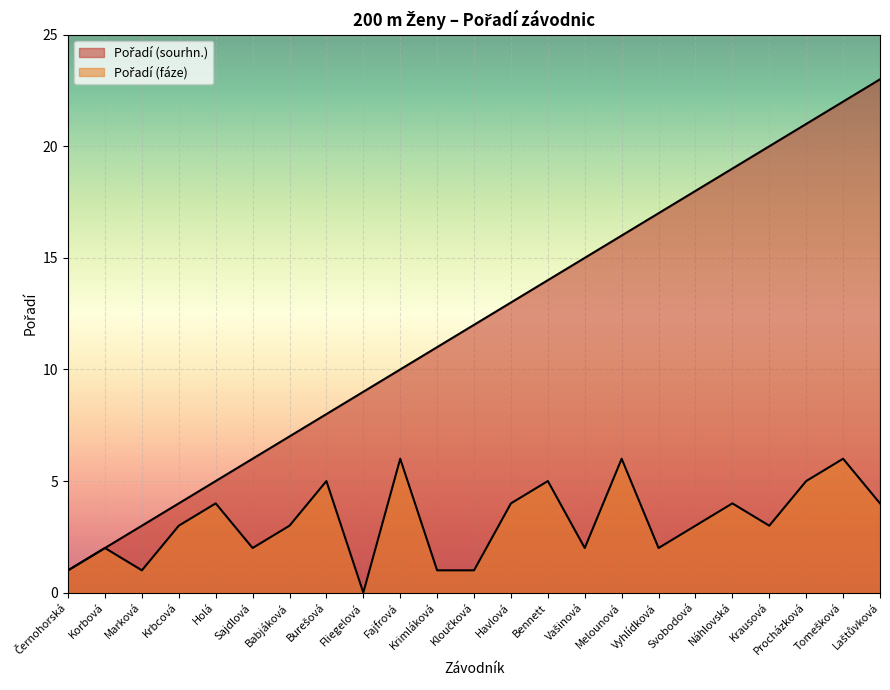

What is the difference between the second highest and minimum values in the Pořadí (fáze) series?

6